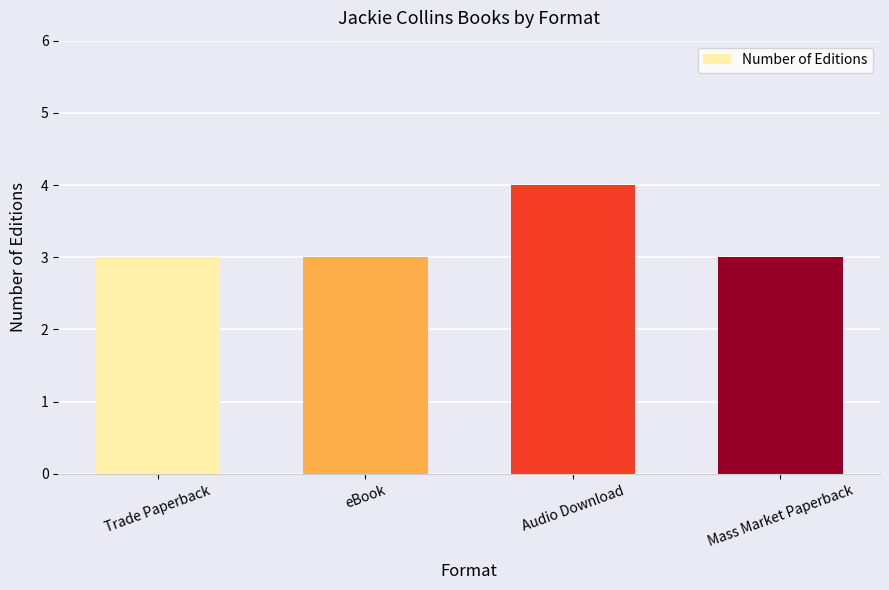

Which label corresponds to the largest value in the chart?

Audio Download